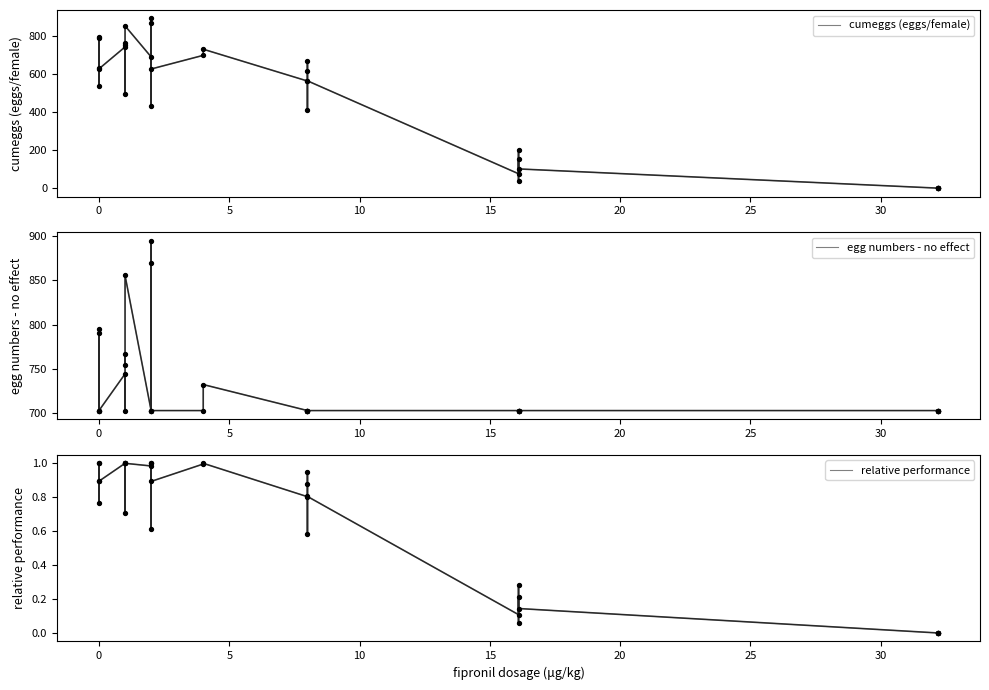

At how many categories does at least one series exceed 834?

3